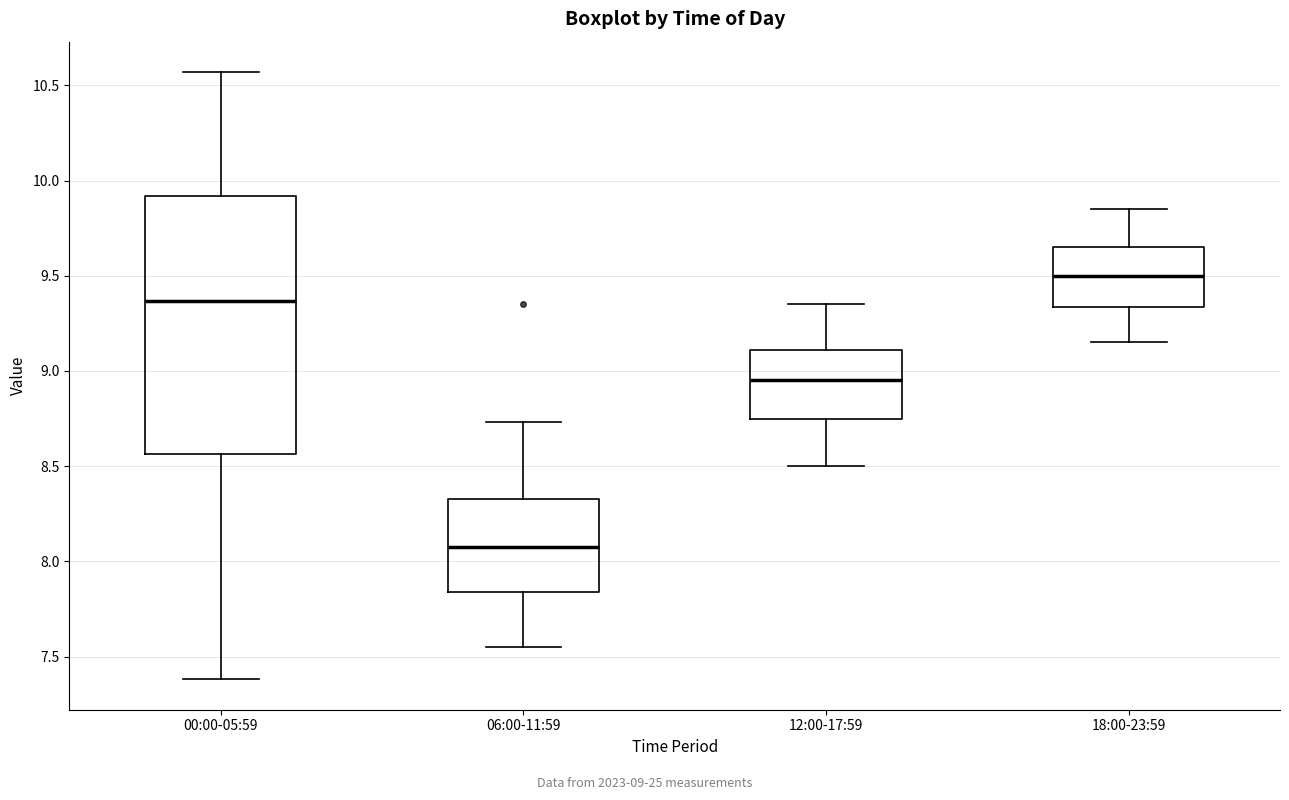

Reading left to right, read every box against the y-axis: the position of its median line, the range the box covers, and the ends of its whiskers. The values are not printed on the chart, so give them approximately, as read against the axis.

00:00-05:59: median 9.35, box 8.55 to 9.90, whiskers 7.40 to 10.55
06:00-11:59: median 8.10, box 7.85 to 8.35, whiskers 7.55 to 8.75
12:00-17:59: median 8.95, box 8.75 to 9.10, whiskers 8.50 to 9.35
18:00-23:59: median 9.50, box 9.35 to 9.65, whiskers 9.15 to 9.85